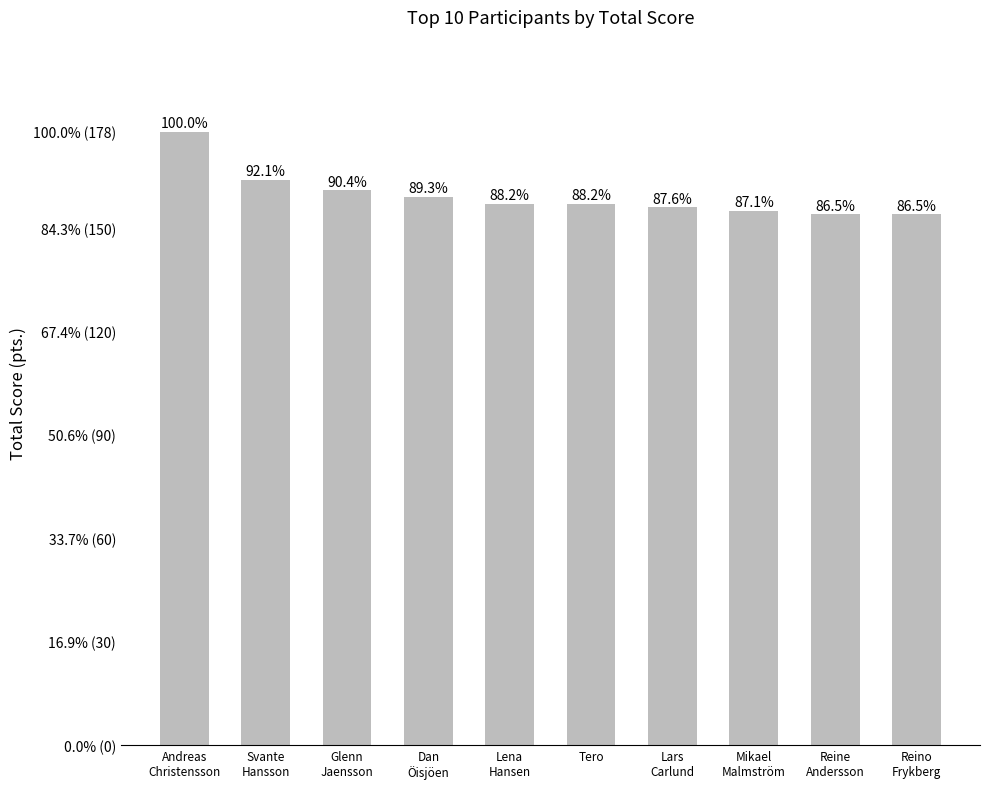

Does the chart contain any negative values?

No